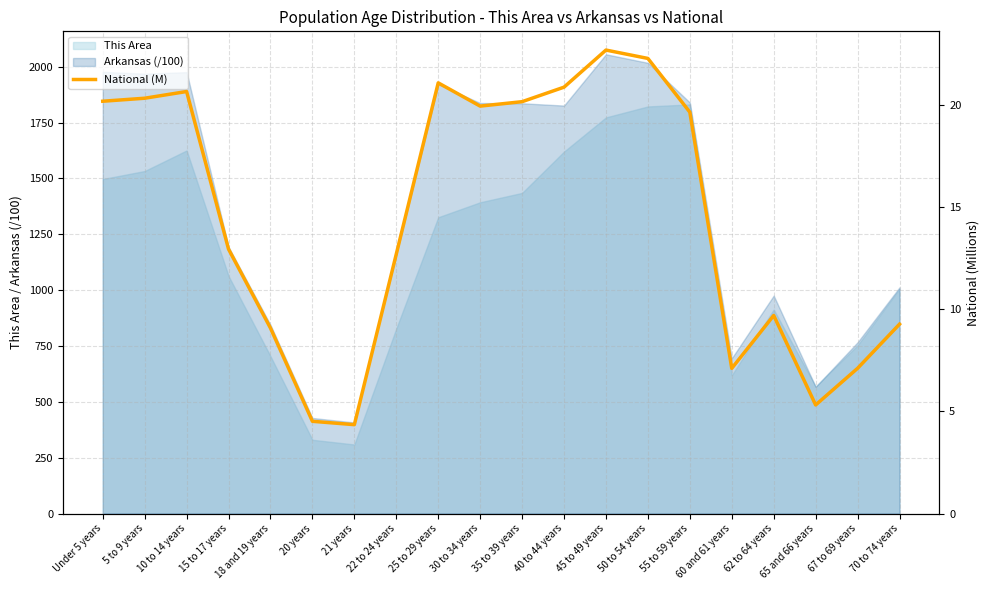

Reading left to right, transcribe all the data shown in this chart.

20.2	20.3	20.7	13.0	9.1	4.5	4.4	12.7	21.1	20.0	20.2	20.9	22.7	22.3	19.7	7.1	9.7	5.3	7.1	9.3